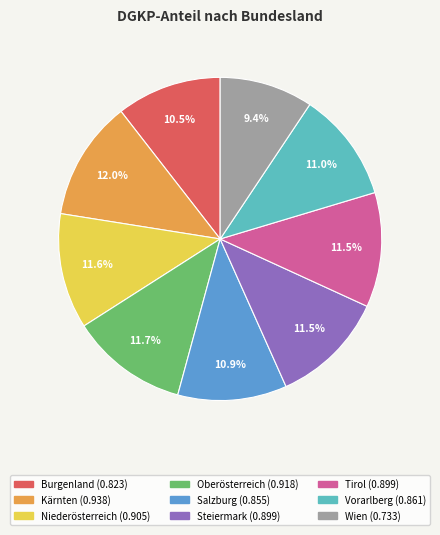

To the nearest percent, what is the difference between the largest and smallest slice percentages?

3%